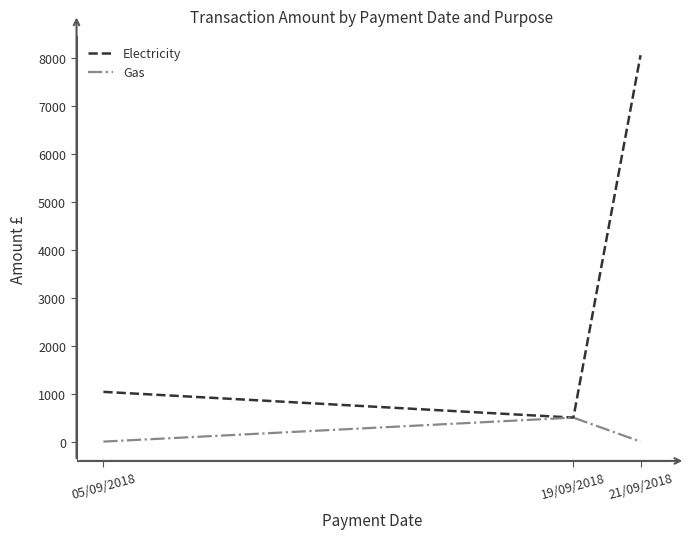

How many lines are shown in the chart?

2